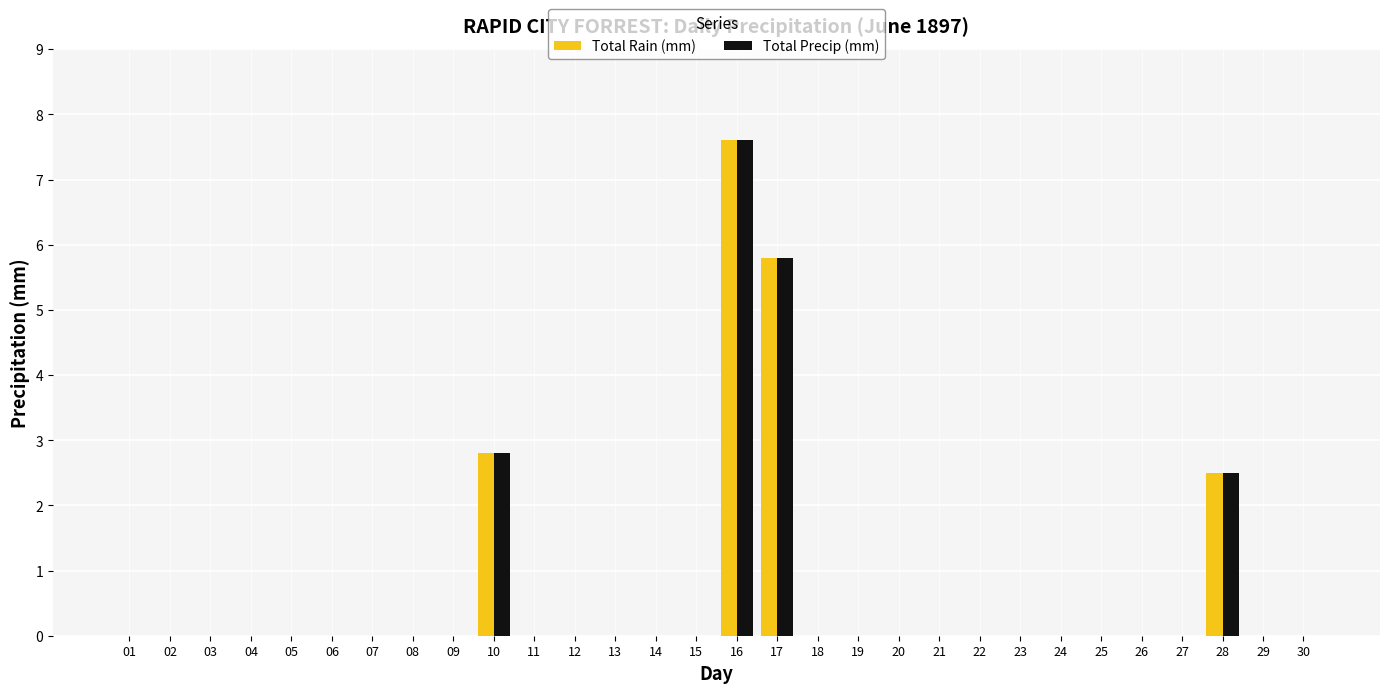

Is the value of Total Precip (mm) at 17 greater than the value of Total Rain (mm) at 25?

Yes